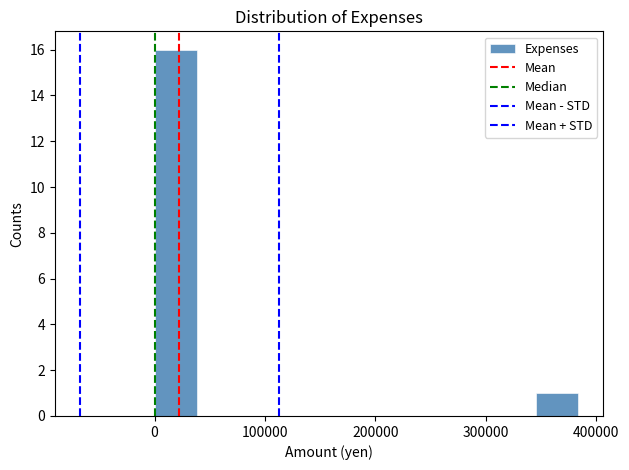

Read against the x-axis, roughly where is the centre of the tallest bar?

20000